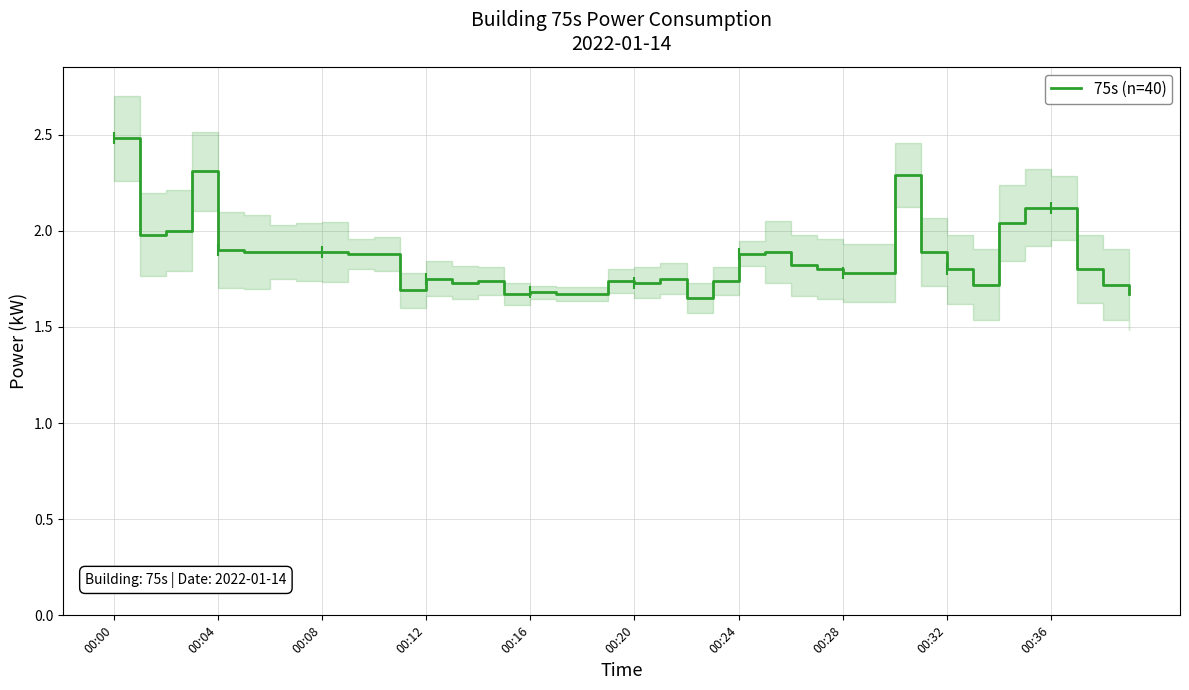

At which label does 75s (n=40) reach its peak?

00:00